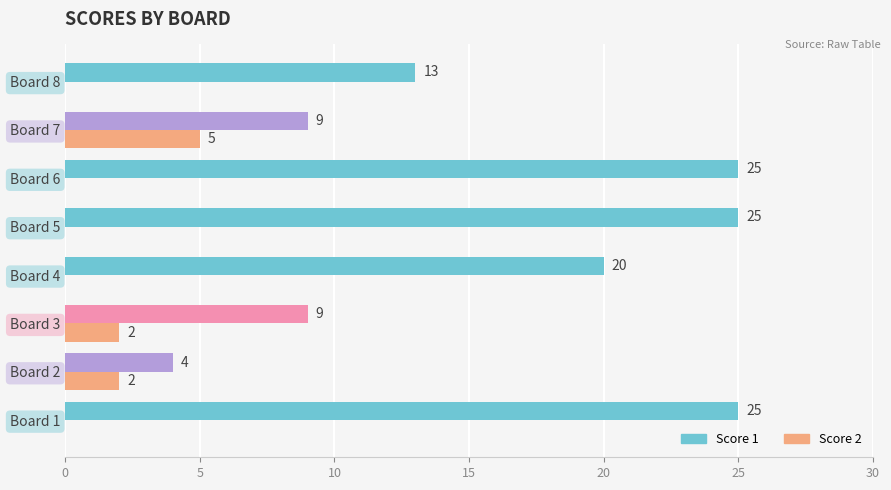

Between Board 2 and Board 5, which series saw the biggest shift?

Score 1